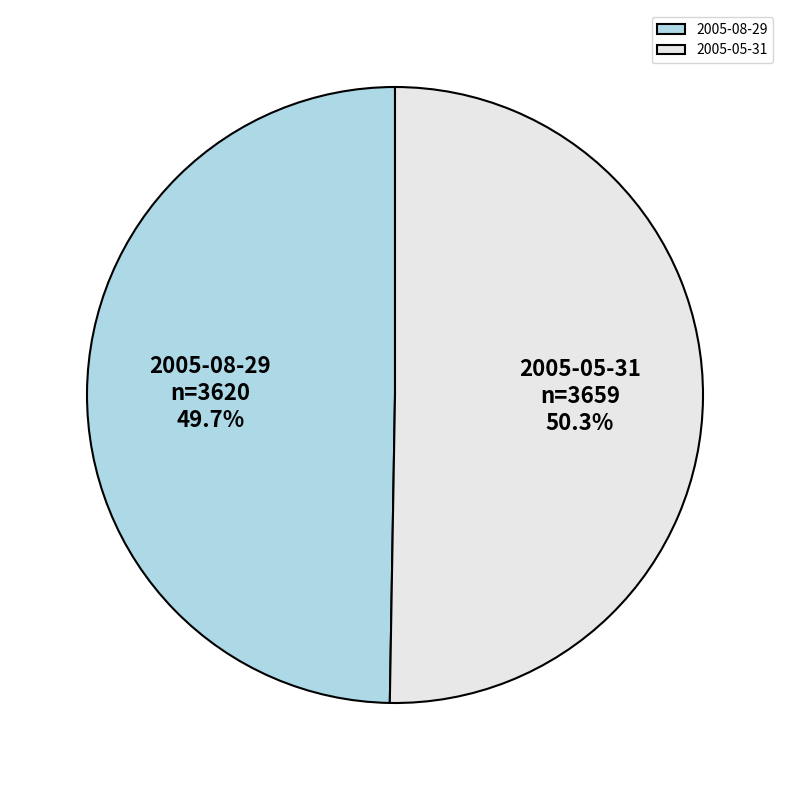

Which category has the biggest portion of the pie?

2005-05-31